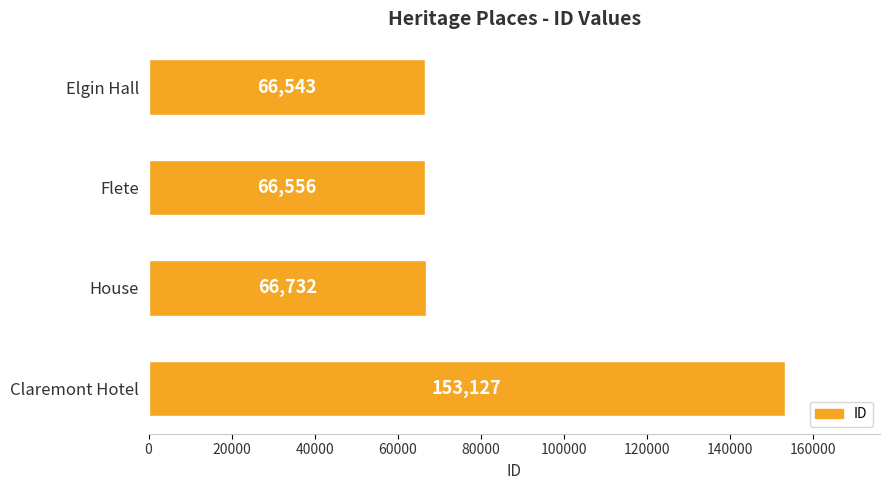

What is the minimum value shown in the chart?

66543